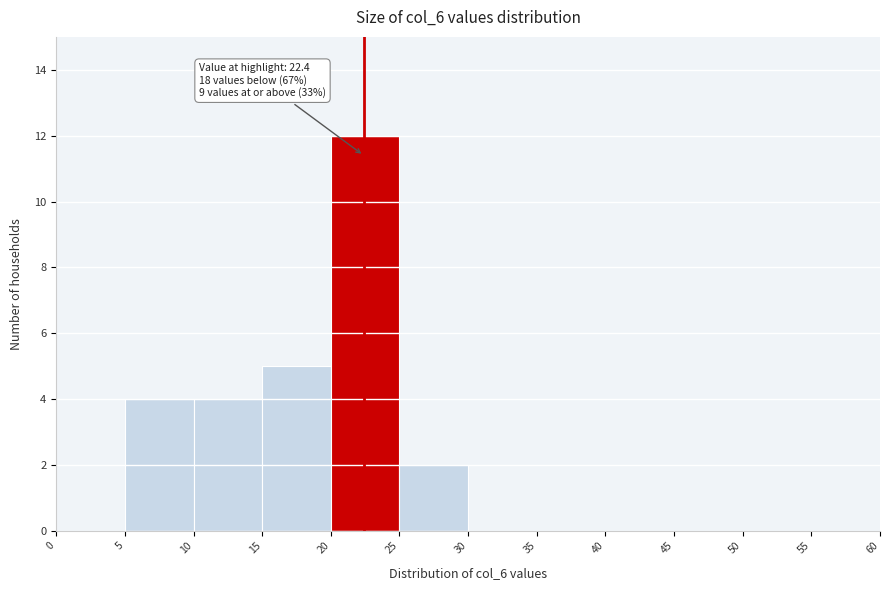

Which range on the x-axis has the tallest bar?

20 to 25